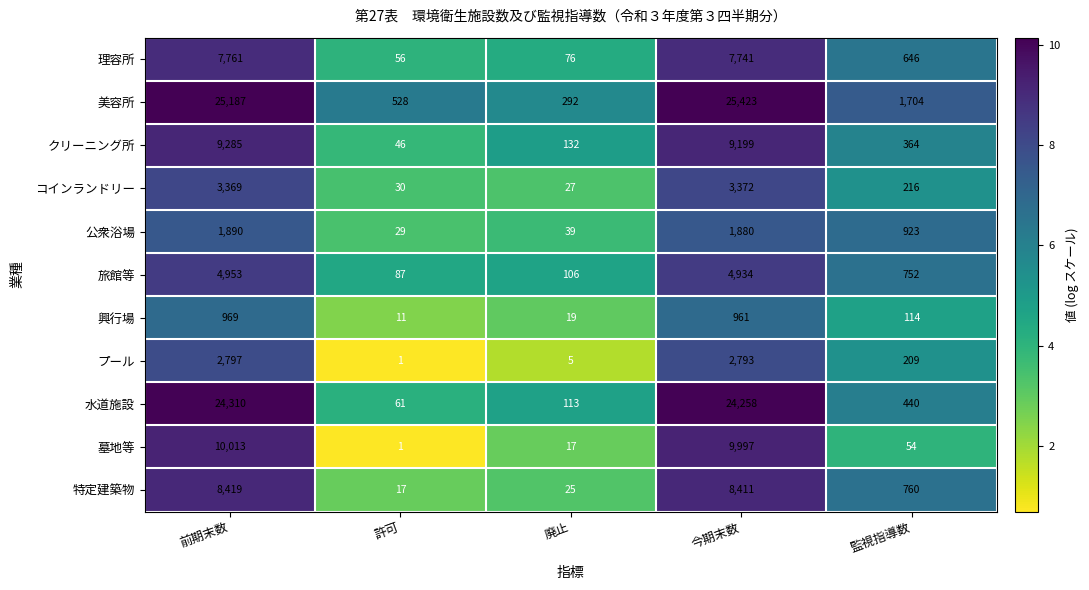

The 特定建築物 series shows 25 at 廃止. True or false?

True